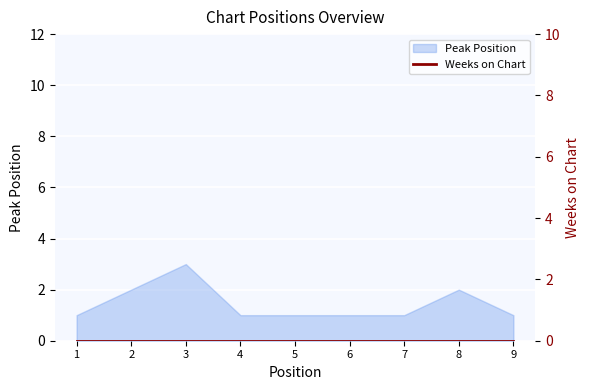

Which has a higher value, 3 or 2?

3